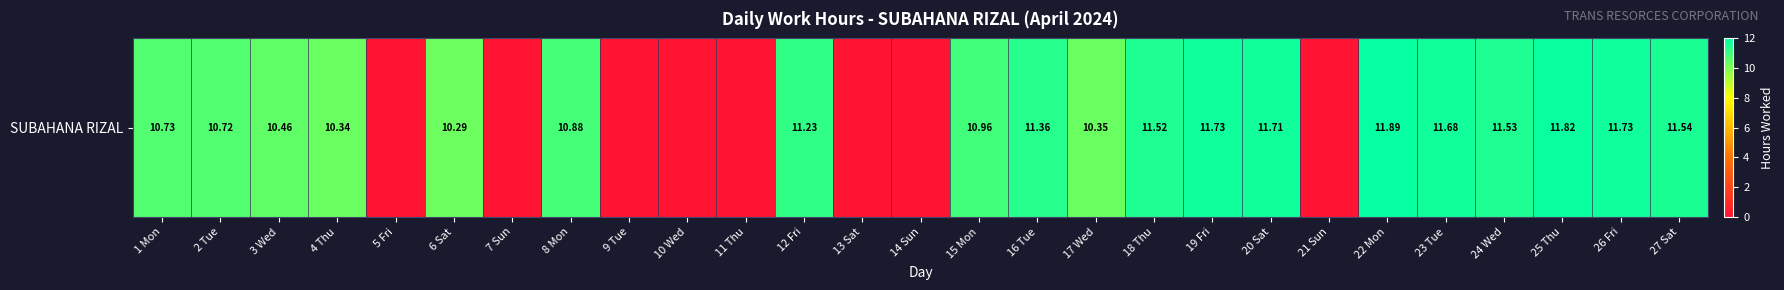

What is the difference between the second highest and second lowest values?

11.8